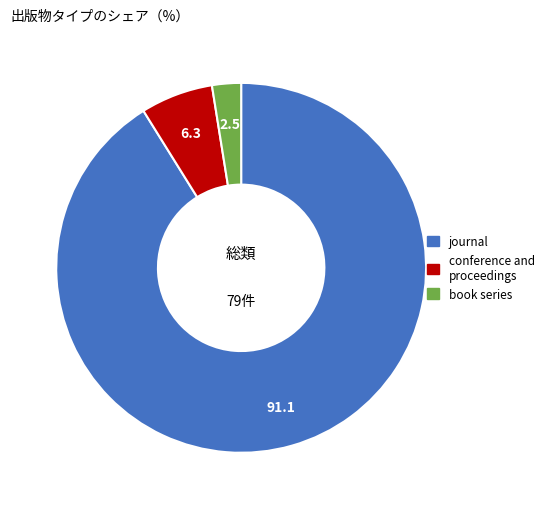

True or false: journal accounts for 85% of the total.

False